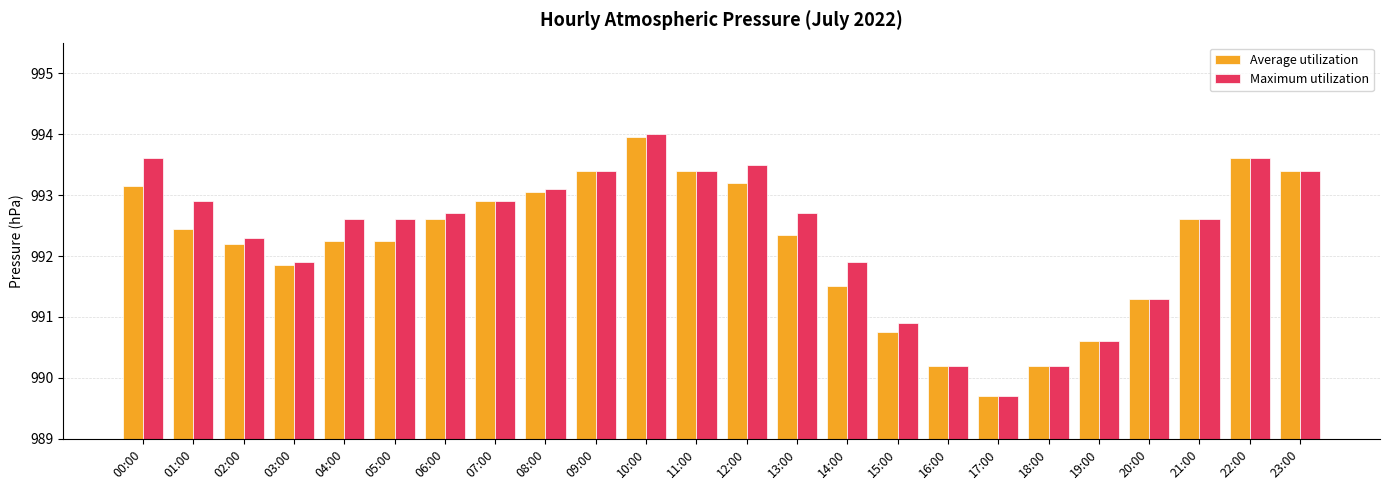

Rank the series at 14:00 from lowest to highest value.

Average utilization, Maximum utilization